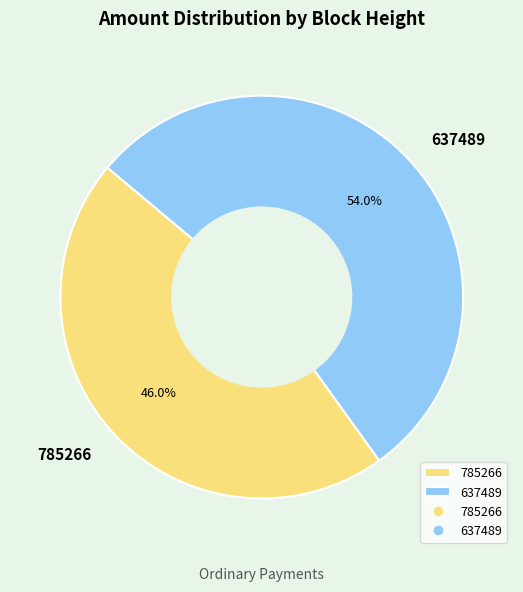

Is the sum of 637489 and 785266 greater than half?

Yes